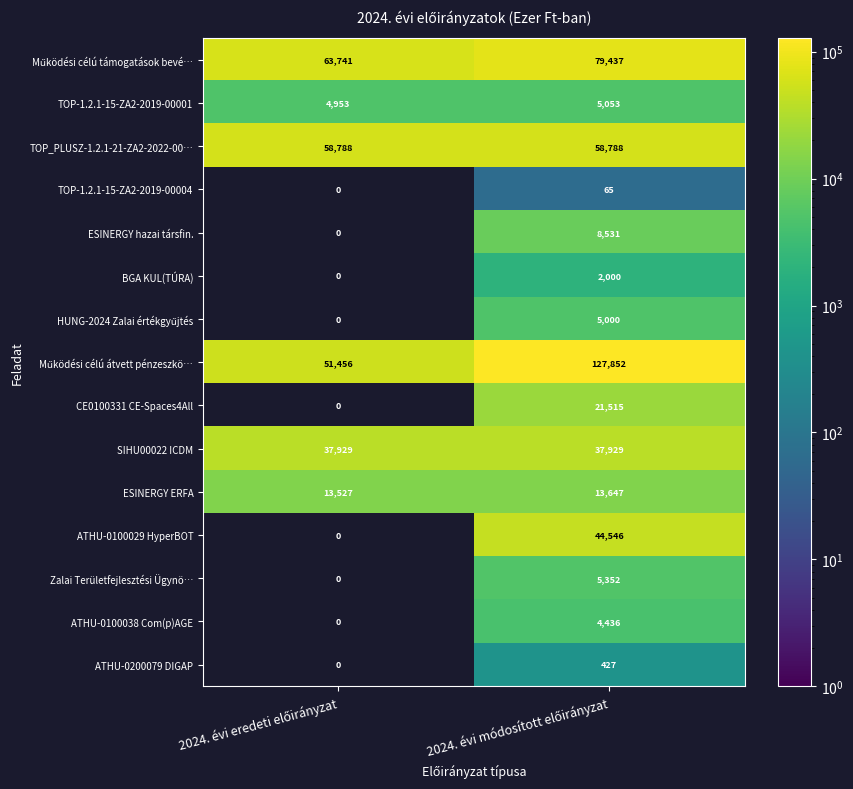

What is the average value of the ATHU-0200079 DIGAP series?

214